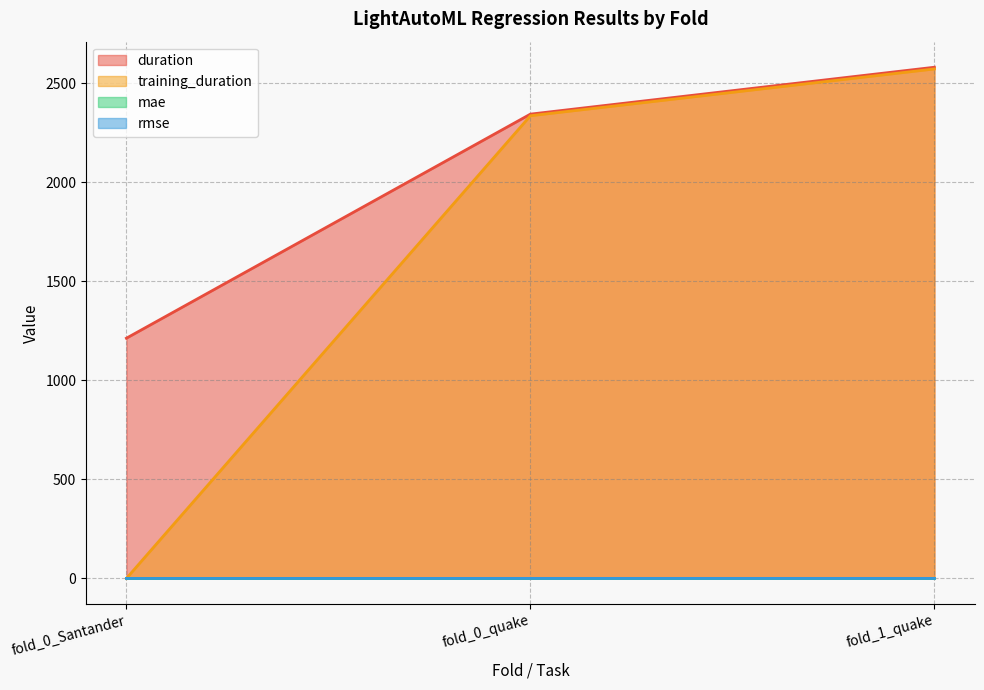

Does the chart display data point markers on the line(s)?

No